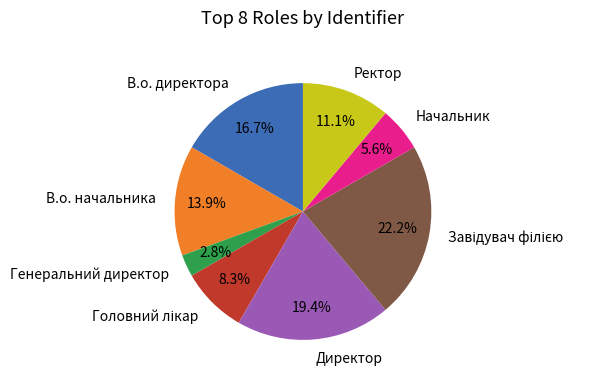

Combined, what portion of the pie is Ректор and В.о. начальника?

25.0%